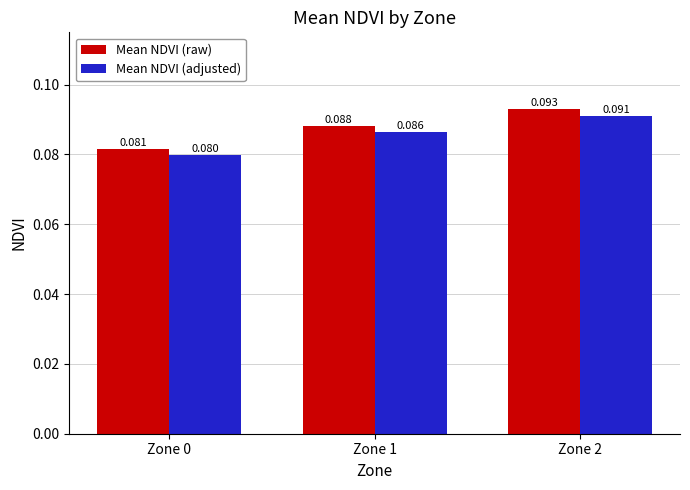

At Zone 1, list the series in order from smallest to largest.

Mean NDVI (adjusted), Mean NDVI (raw)